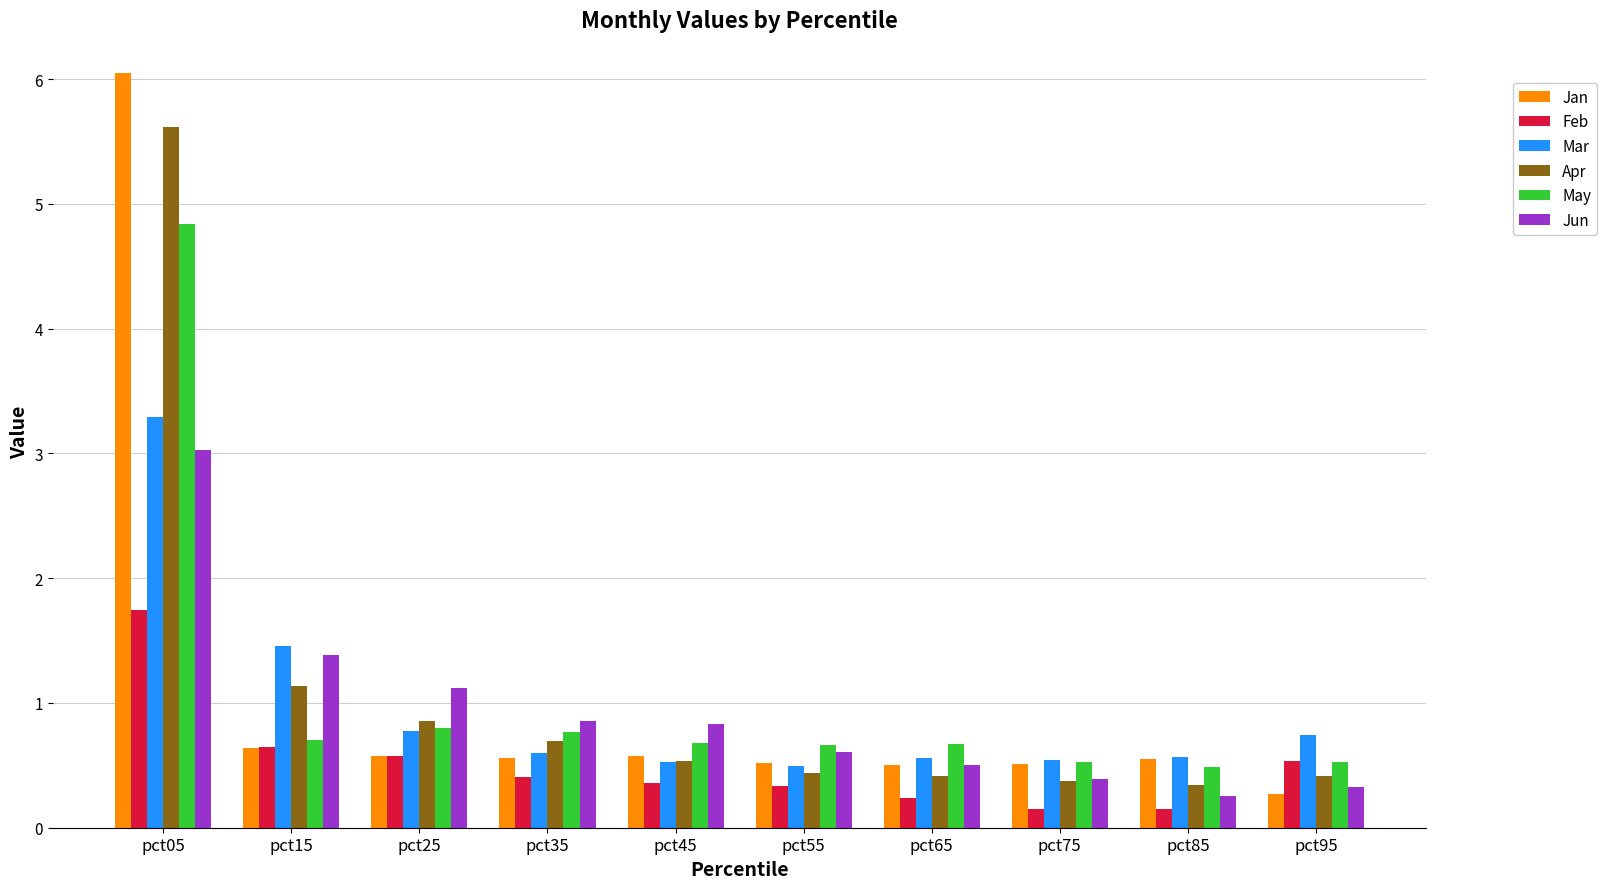

What is the value of the Jun bar at the 4th from the left?

0.9